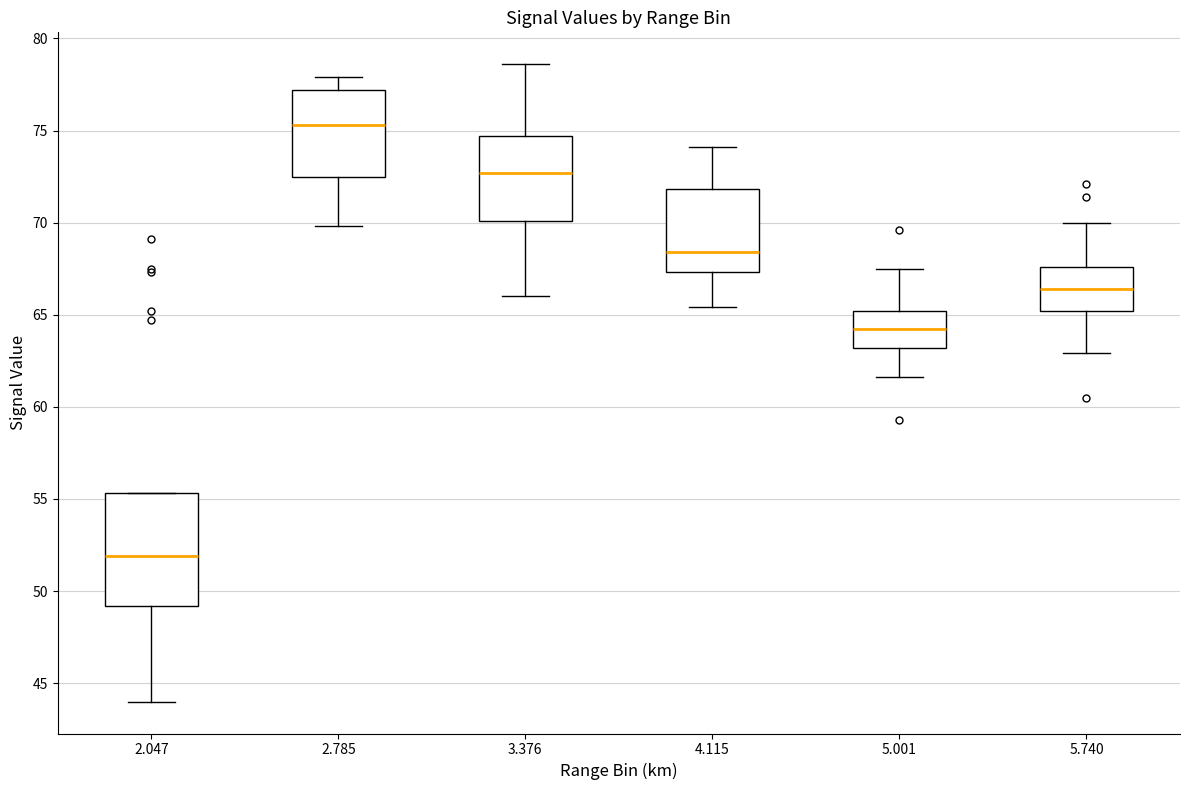

Where does the lower whisker of the box at x = 4.115 end on the y-axis? The values are not printed on the chart, so give them approximately, as read against the axis.

65.5